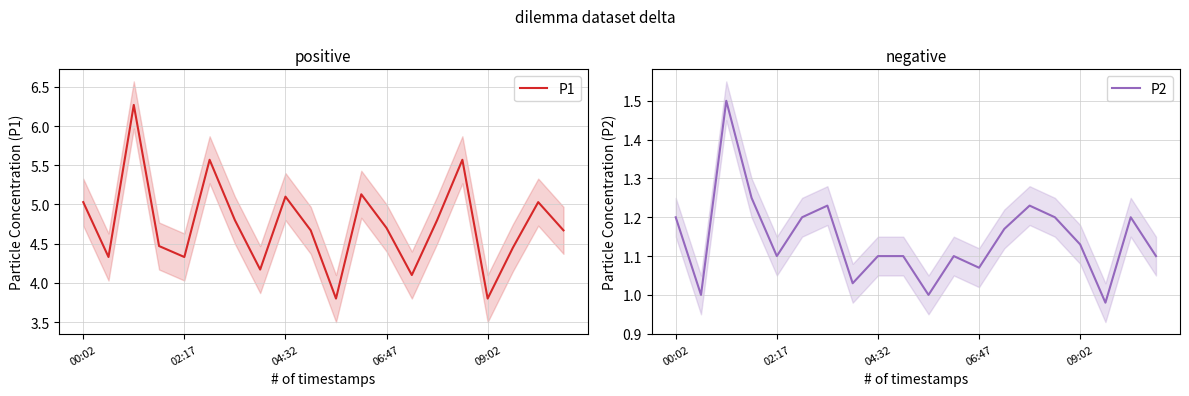

What position from the right is 6?

14